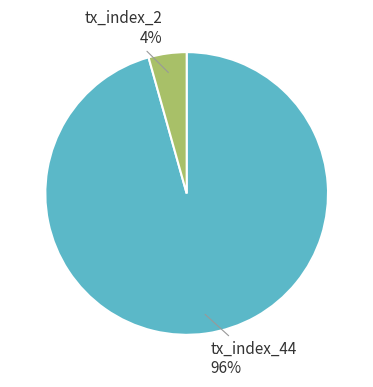

Is the sum of tx_index_2 and tx_index_44 greater than half?

Yes